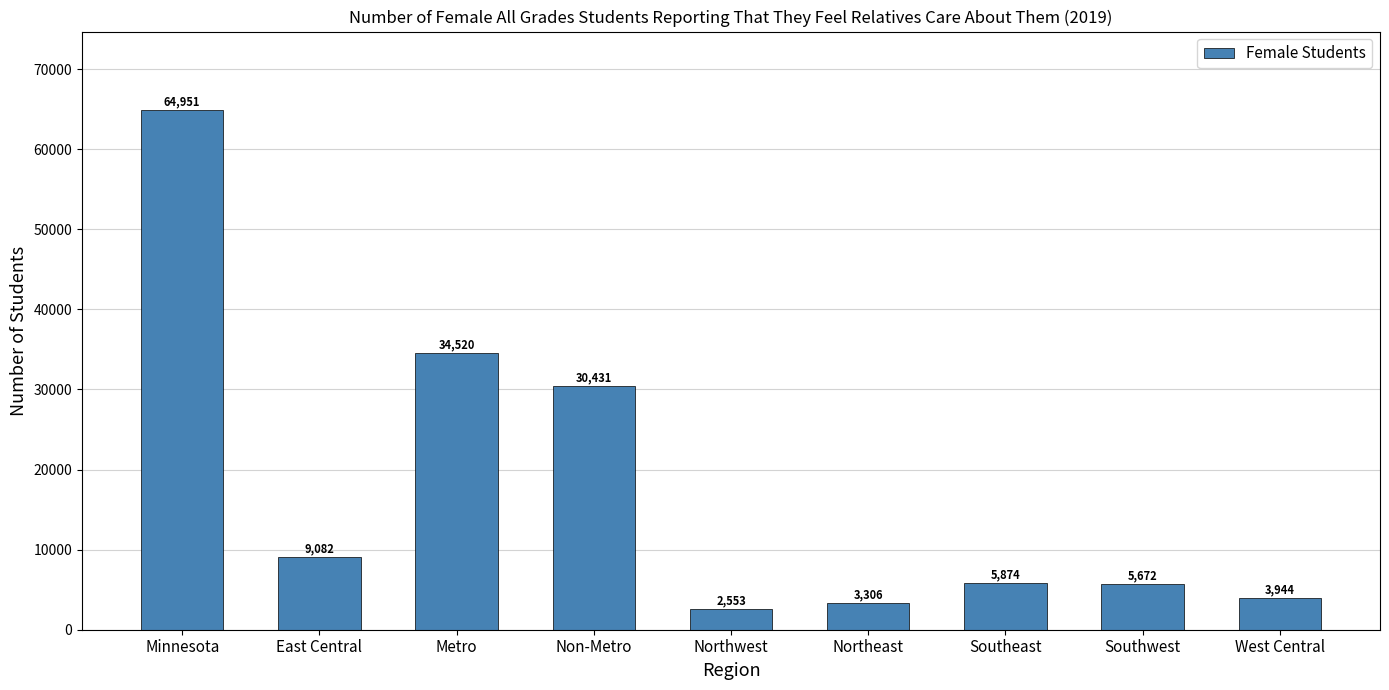

What is the ratio of the value at Northeast to the value at East Central?

0.4